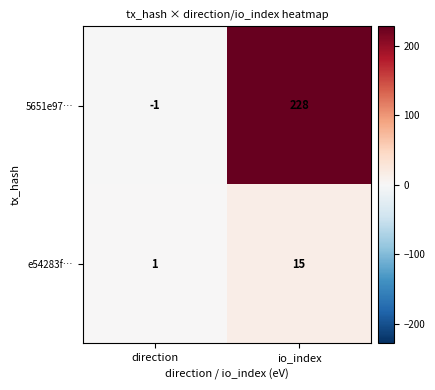

Reading left to right, extract all data points from this chart.

5651e97…: -1	228
e54283f…: 1	15